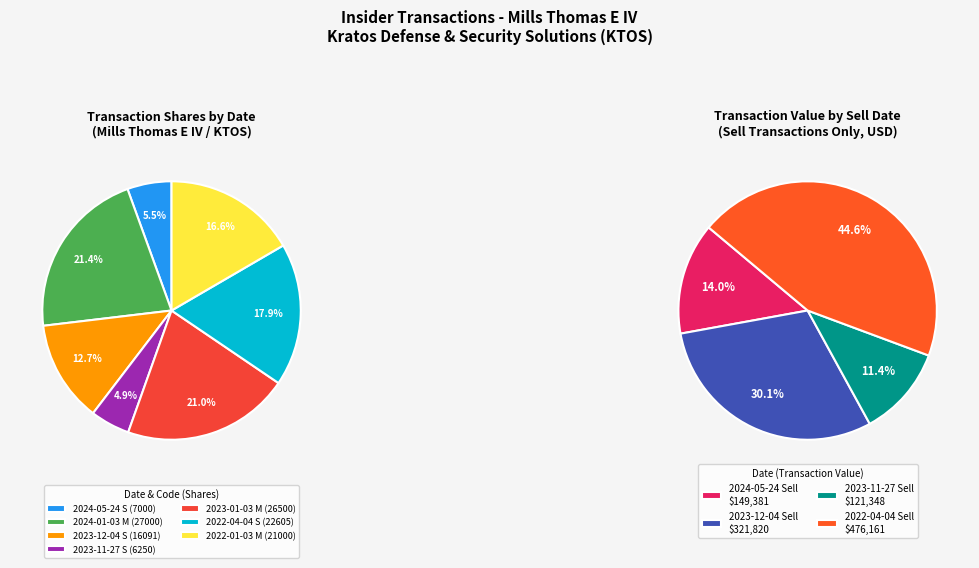

Does 2022-01-03 M account for over 50% of the chart?

No